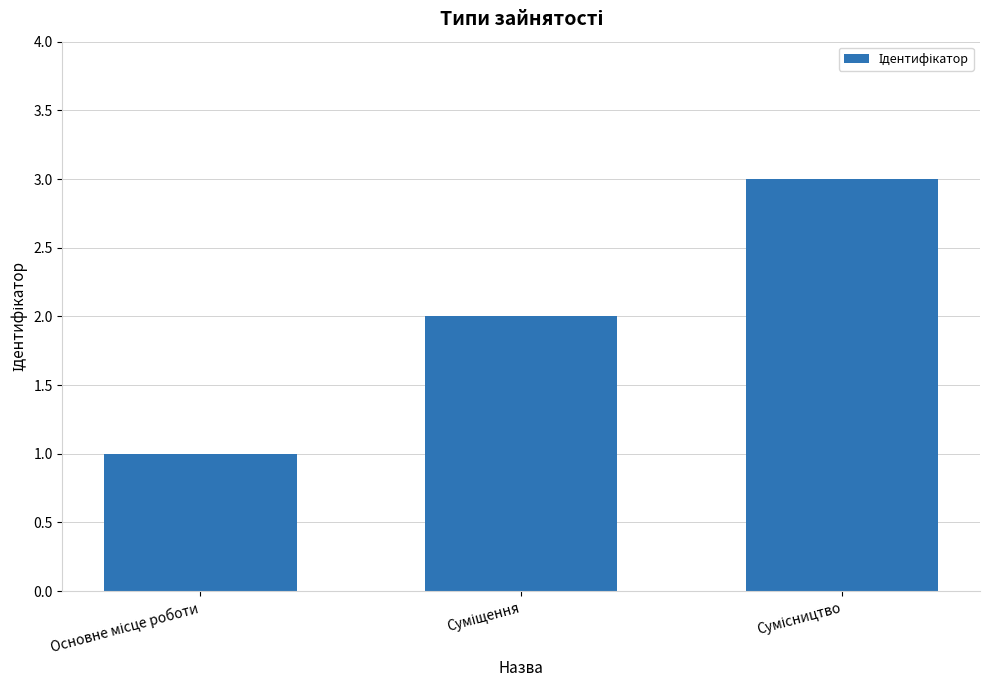

What is the sum of all values?

6